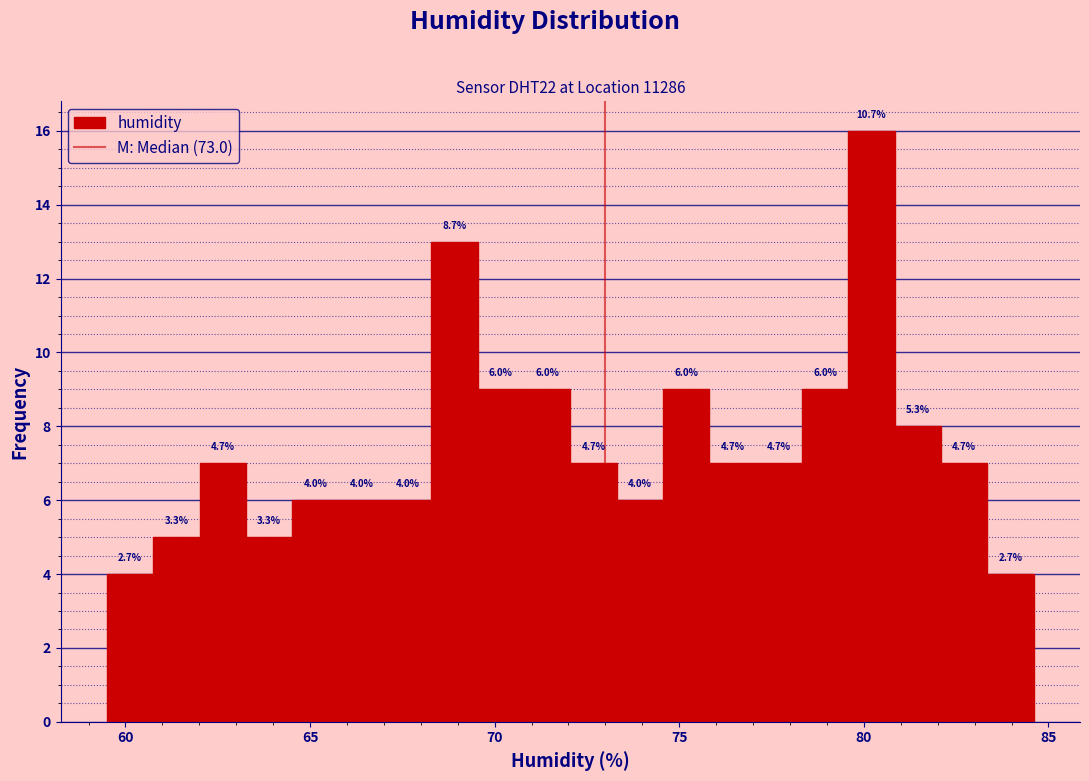

Around what value on the x-axis is the tallest bar? Give the approximate position of its centre, as read against the axis.

80.0